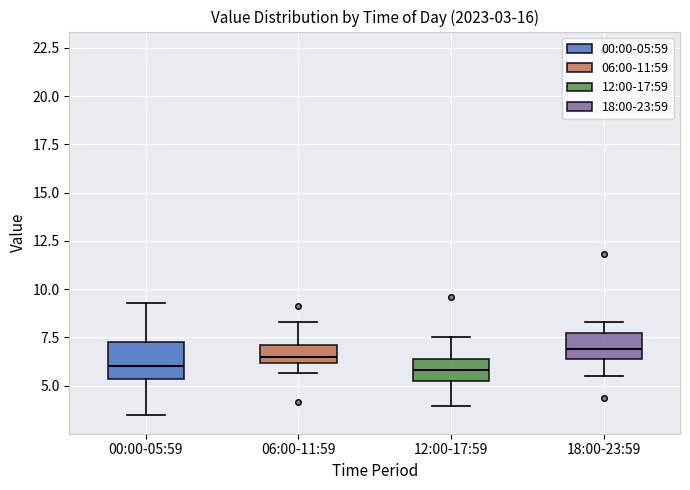

Comparing the boxes themselves (not the whiskers), which one is the tallest?

00:00-05:59